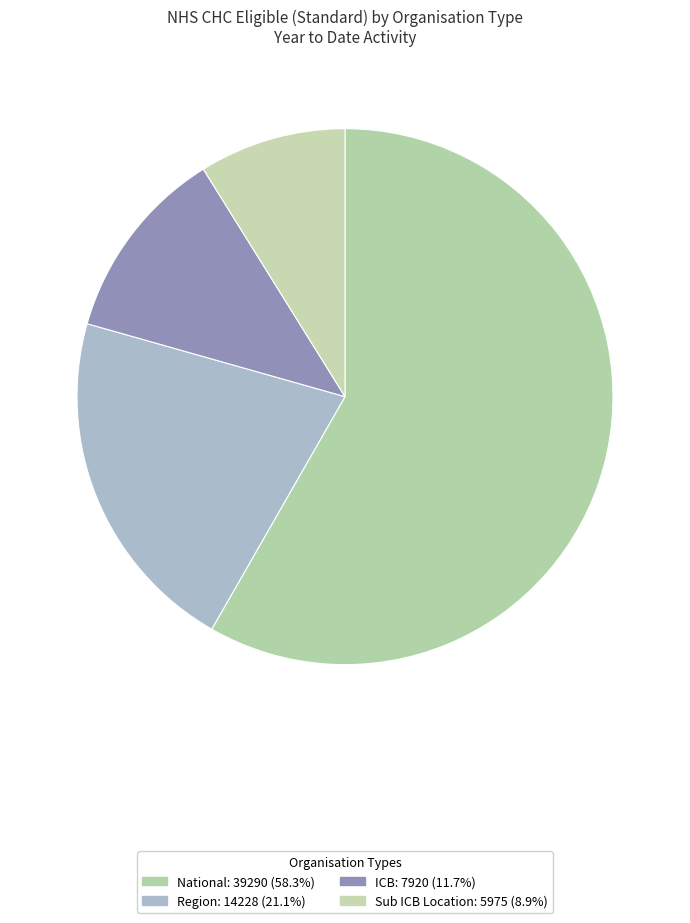

How many slices are in this pie chart?

4